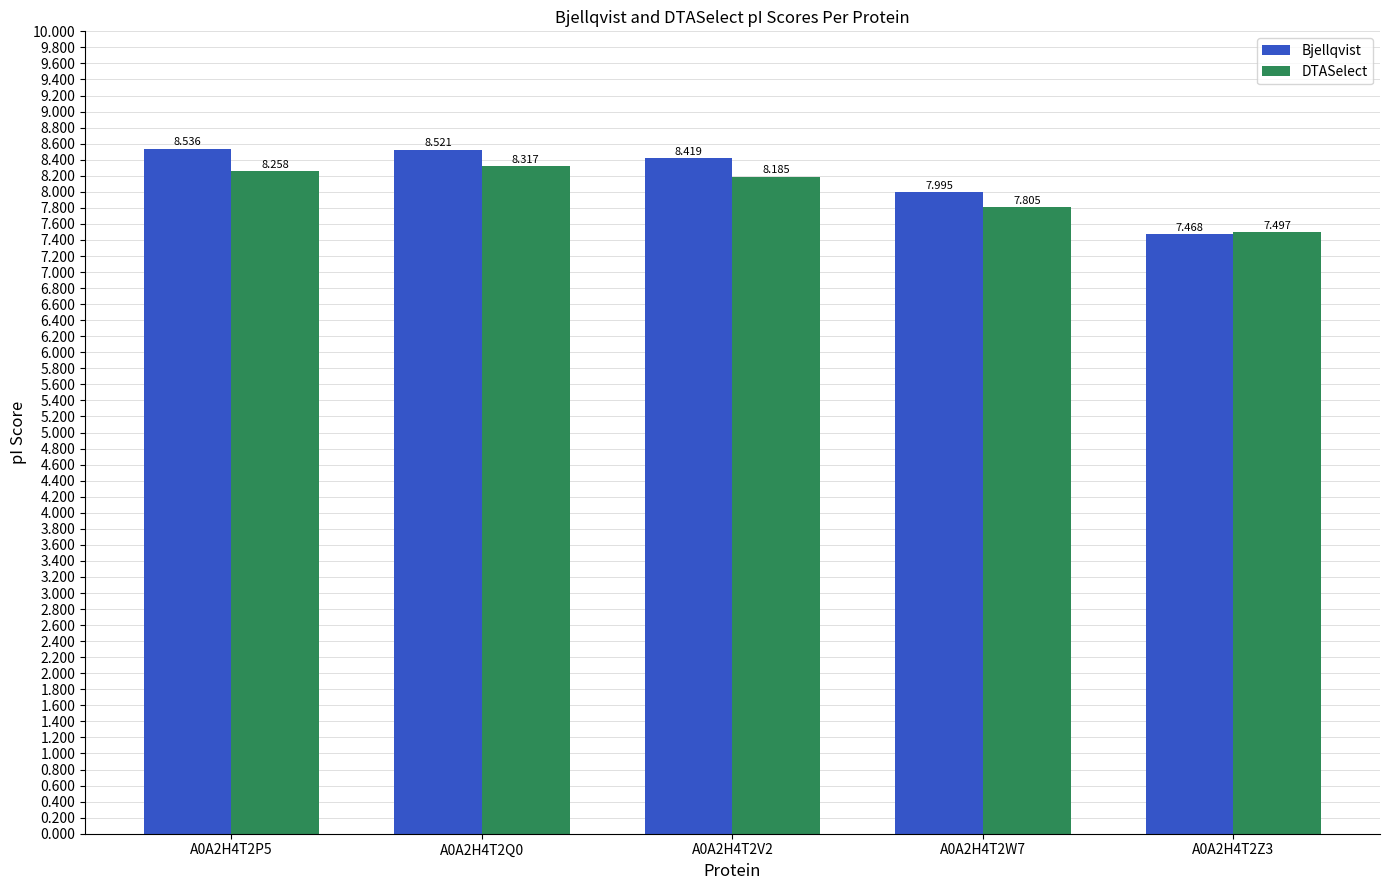

At which category does the chart reach its minimum across all series?

A0A2H4T2Z3